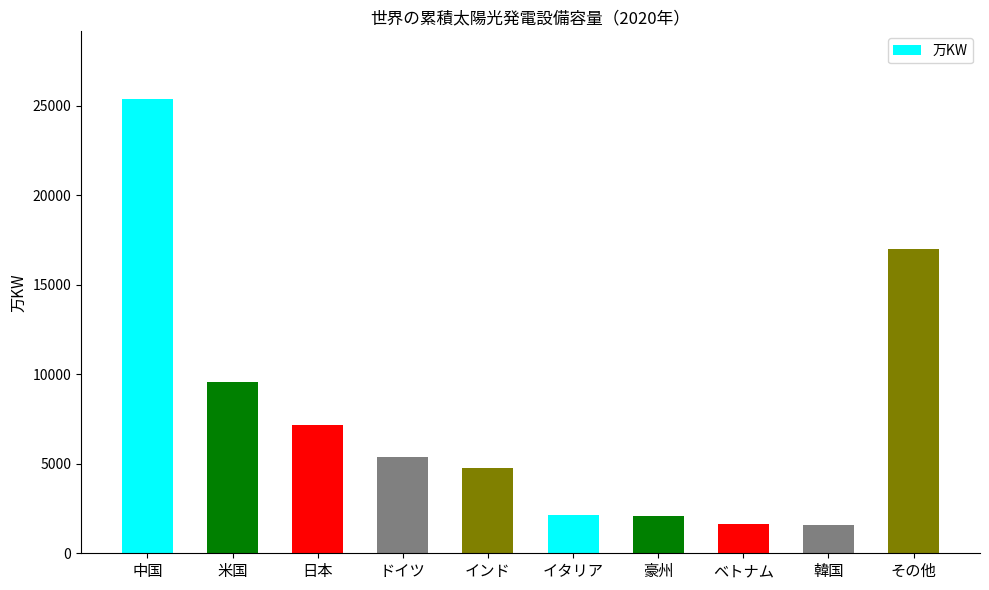

What is the change in value from 日本 to インド?

-2446.8